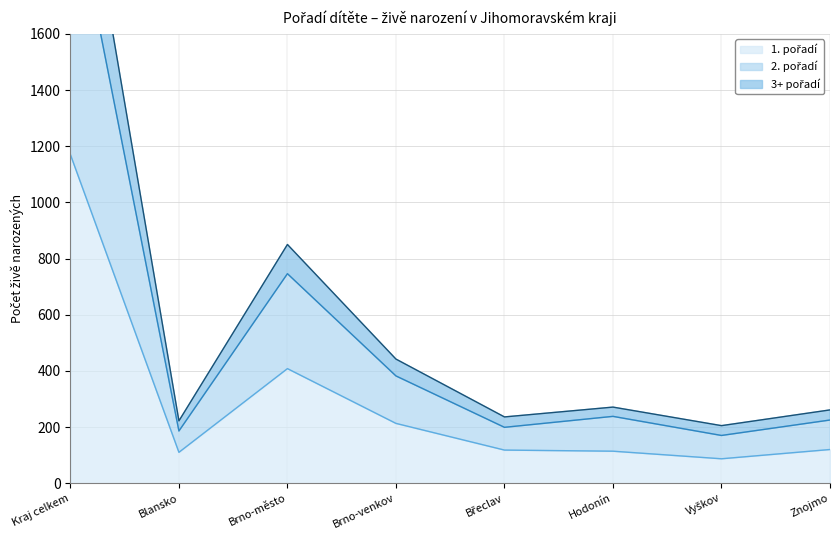

Is it true that 1. pořadí equals 203 at Břeclav?

False